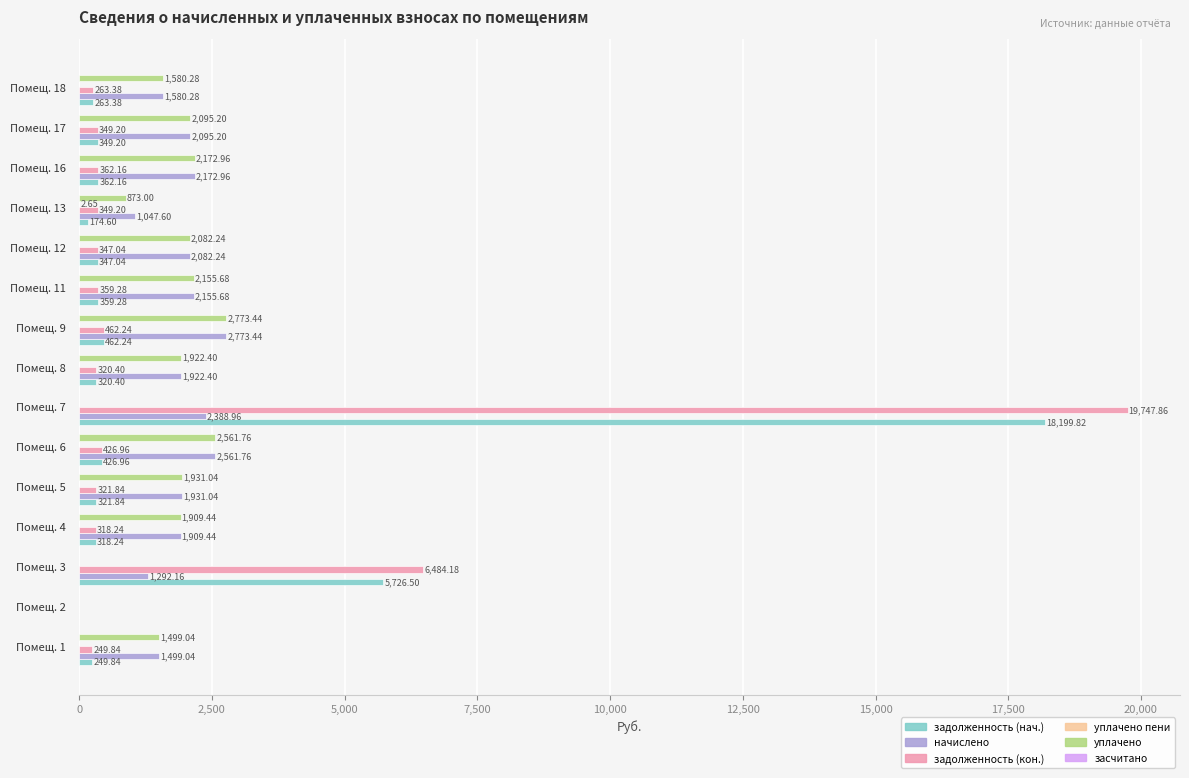

Which series has the largest total across all categories?

задолженность (кон.)